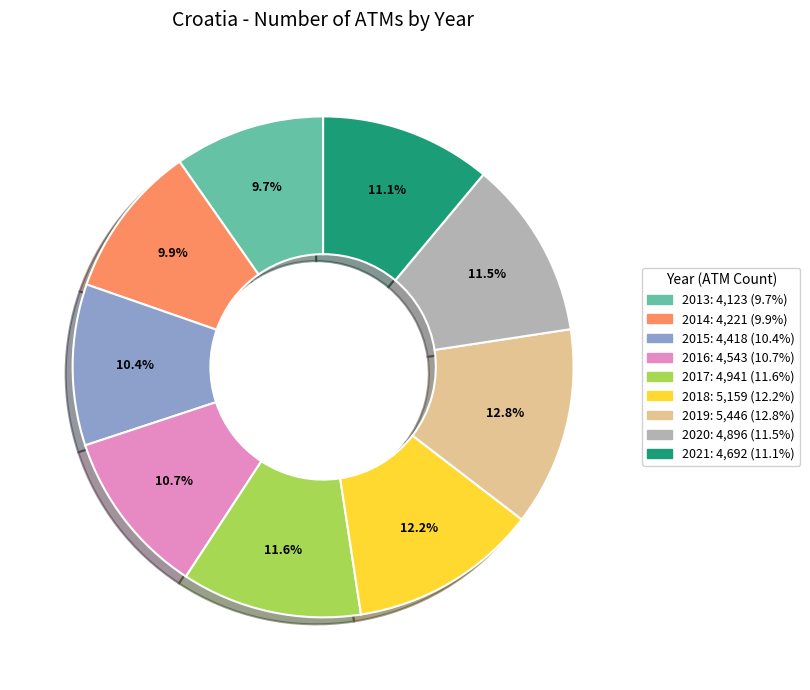

Does 2020 represent more than half of the total?

No